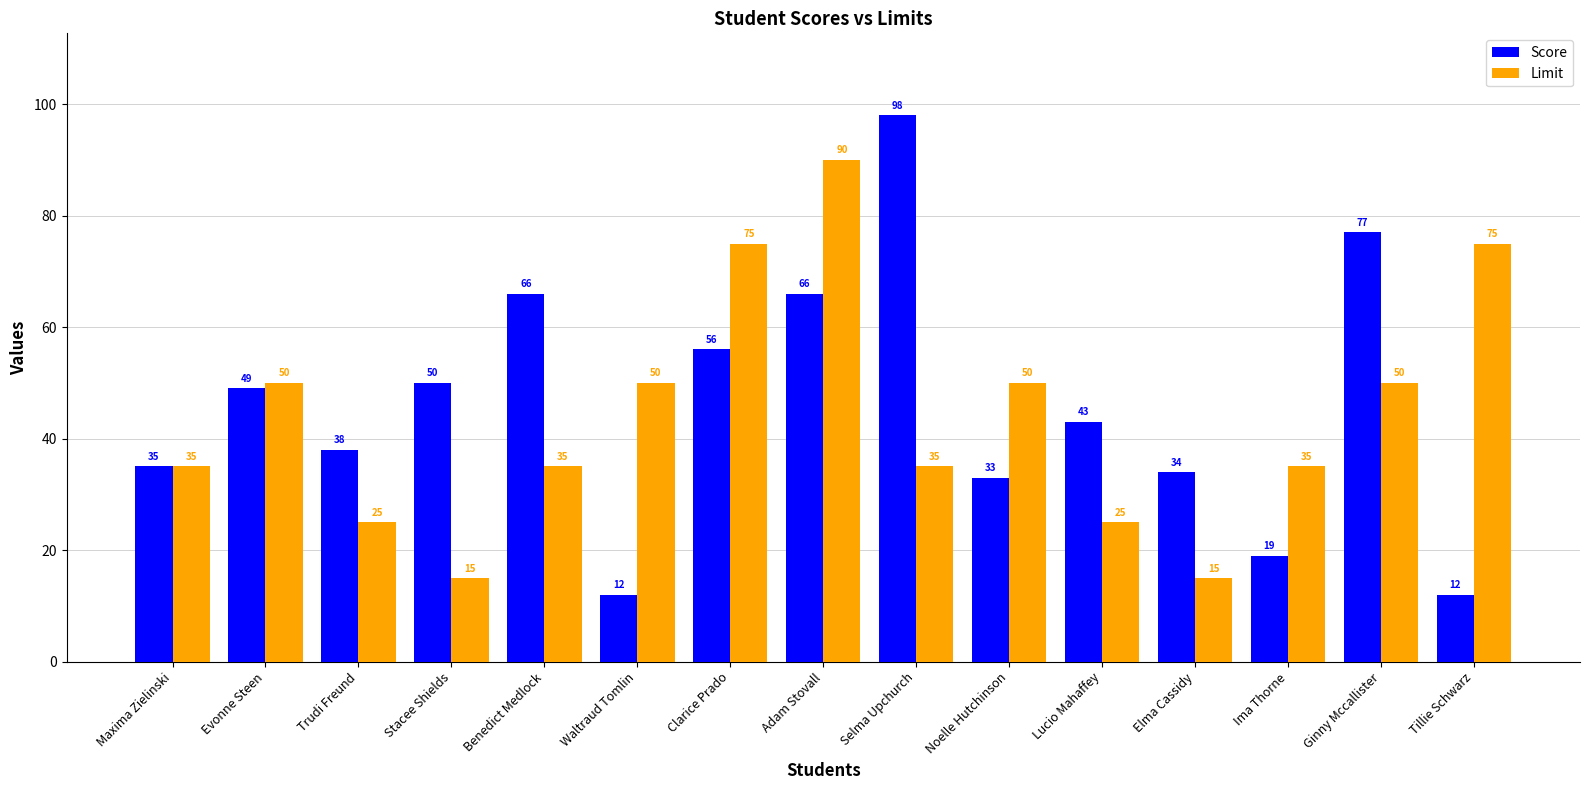

What position from the right is Selma Upchurch?

7